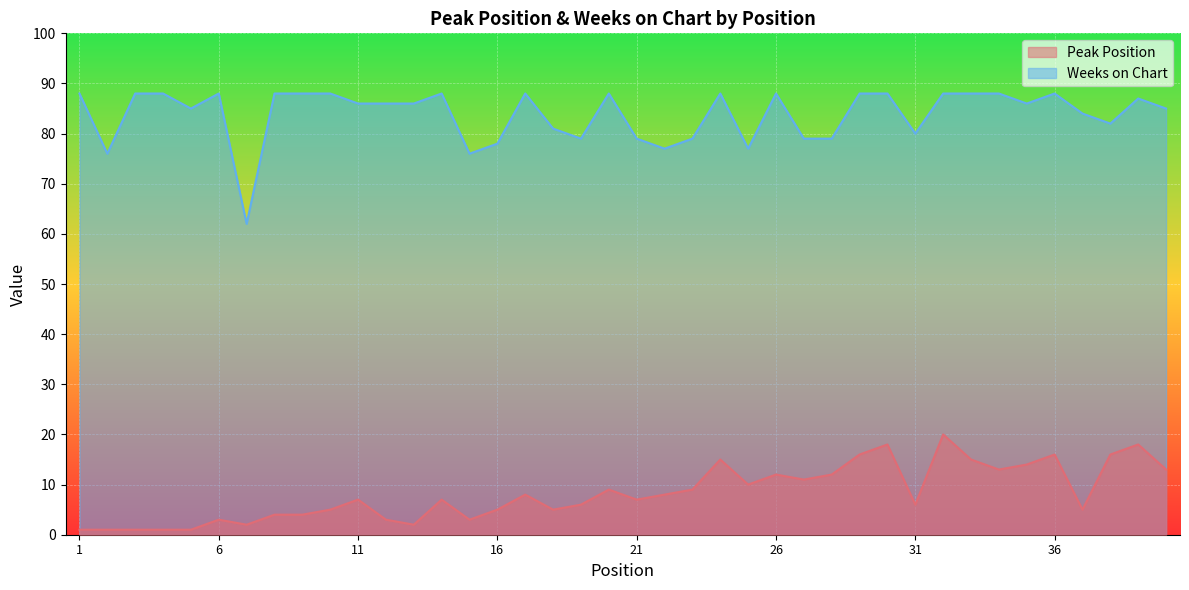

True or false: Weeks on Chart and Peak Position cross at least once.

False